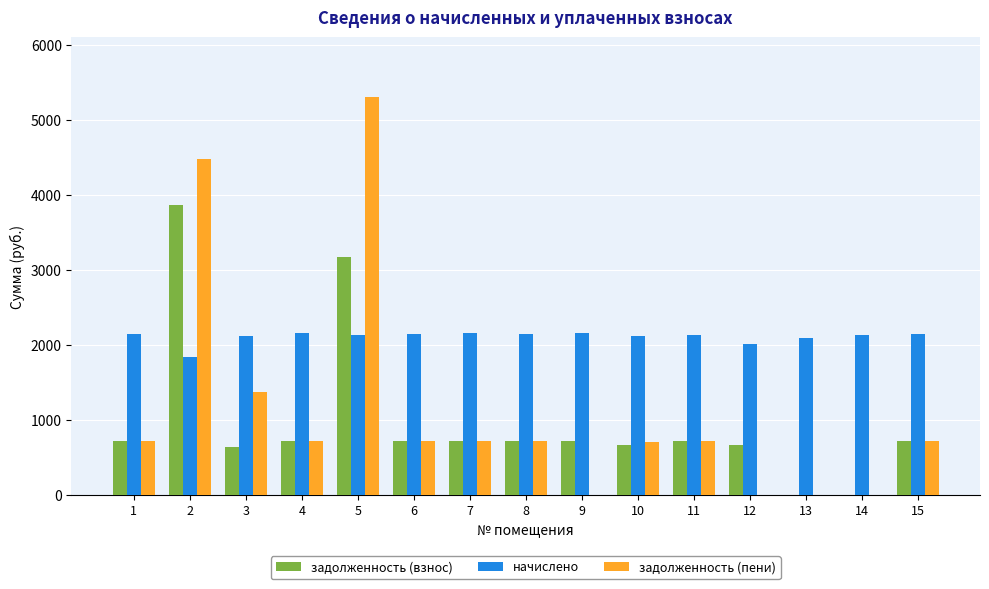

Count the number of data series in this chart.

3